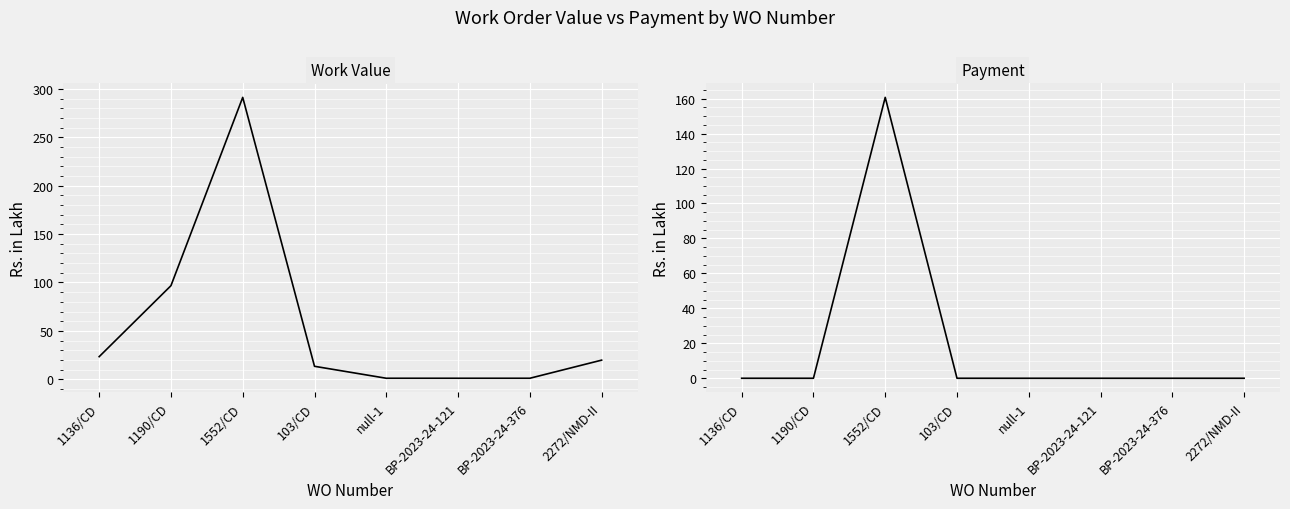

What is the label of the 7th point from the left?

BP-2023-24-376